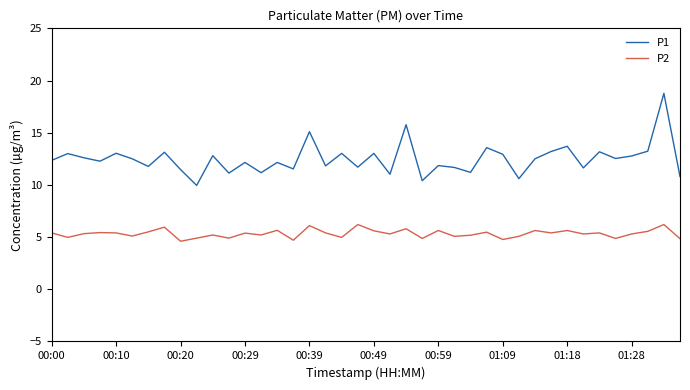

What are all the series names shown in the legend?

P1, P2